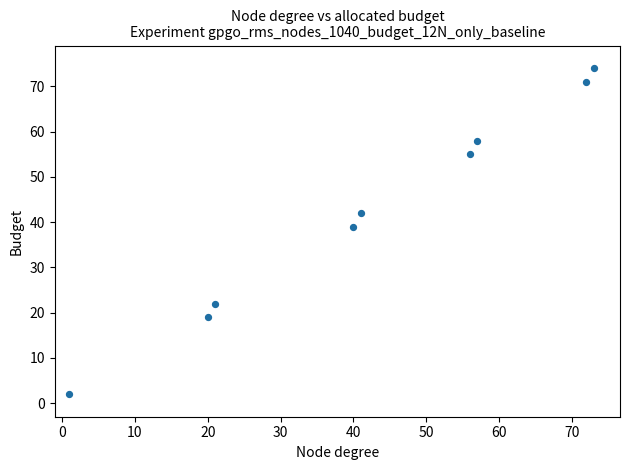

What is the range of Y values (max minus min)?

72